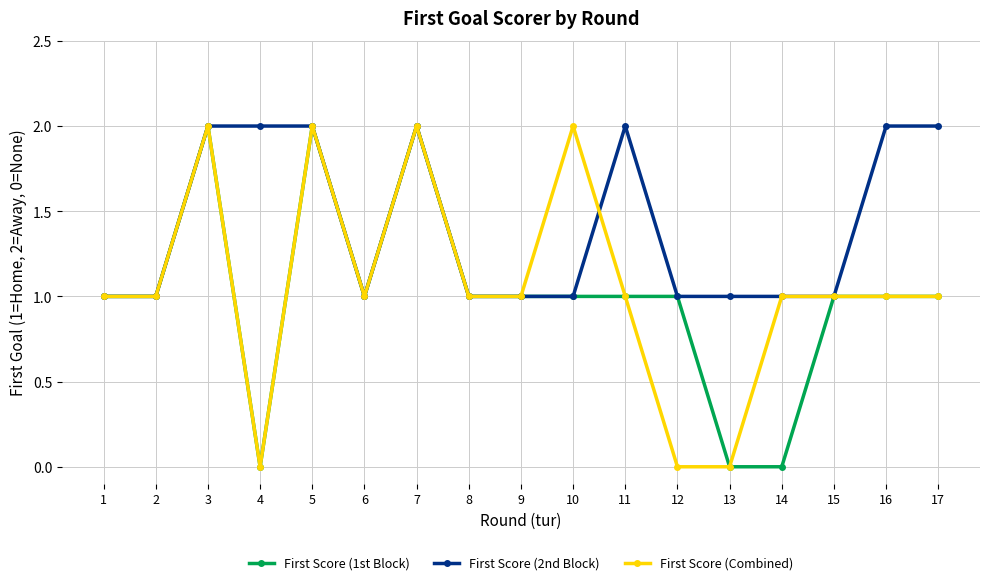

What is the sum of the First Score (Combined) values at 3 and 13?

2